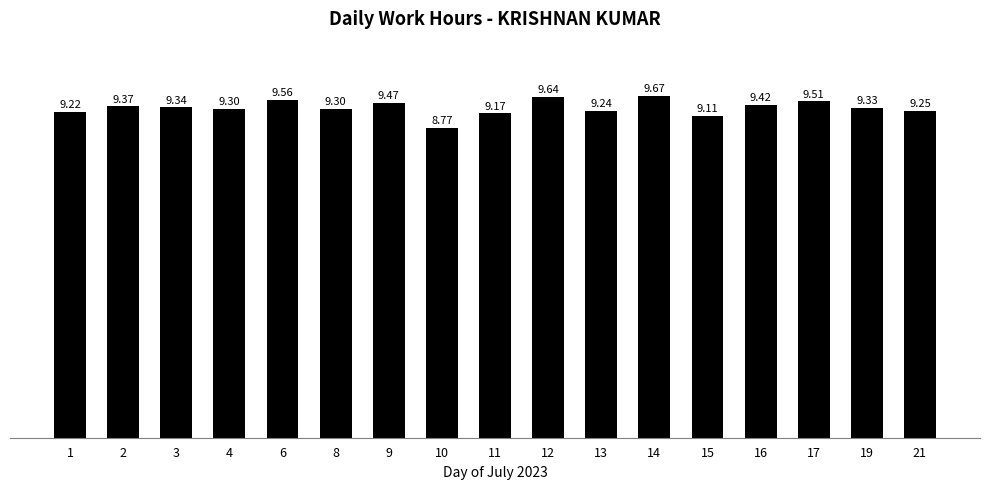

What is the ratio of the value at 11 to the value at 14?

0.9